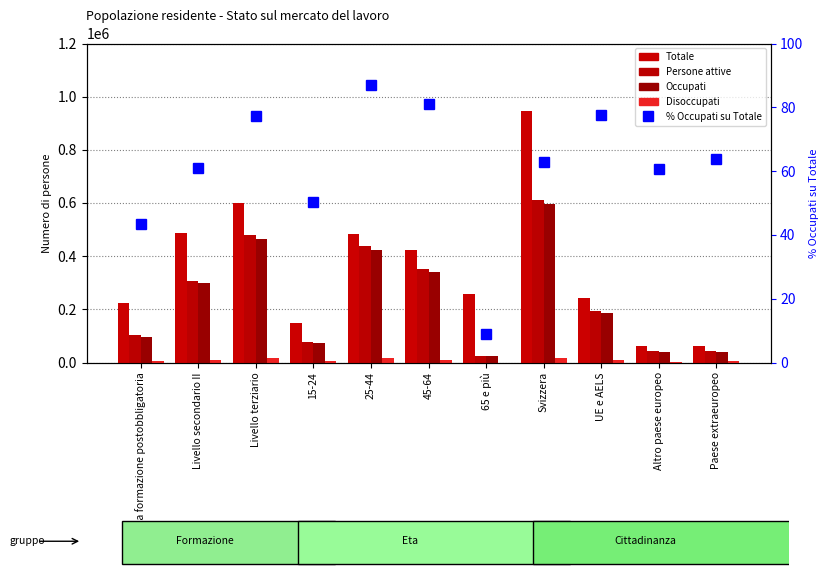

Where is % Occupati su Totale nearest to the value 47?

Senza formazione postobbligatoria